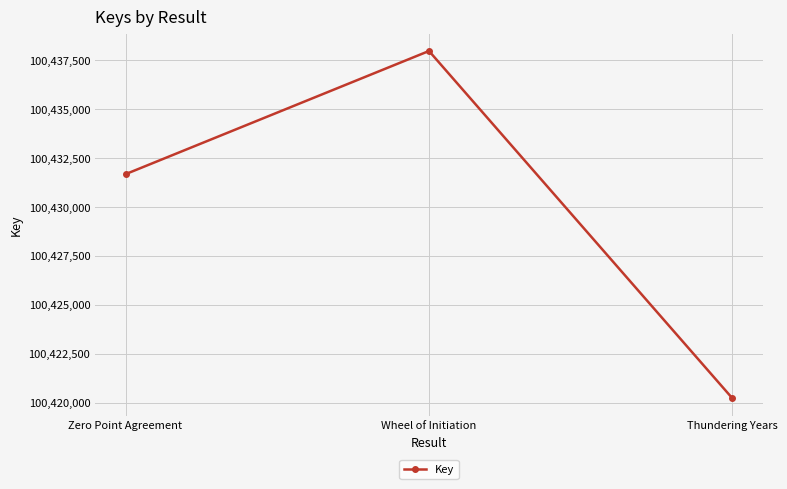

Reading right to left, what are all the values shown in this chart?

Thundering Years=100420219	Wheel of Initiation=100437977	Zero Point Agreement=100431680